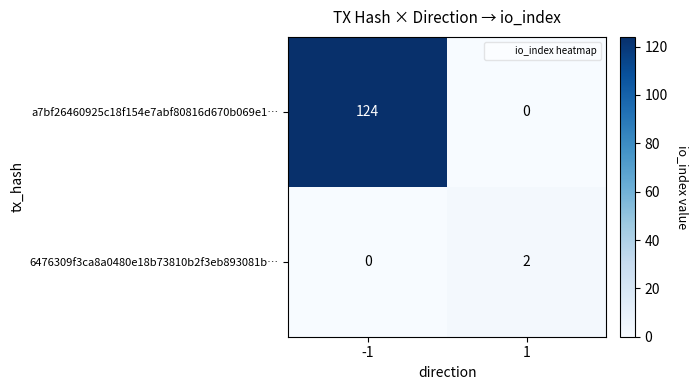

What is the maximum value shown in the chart?

124